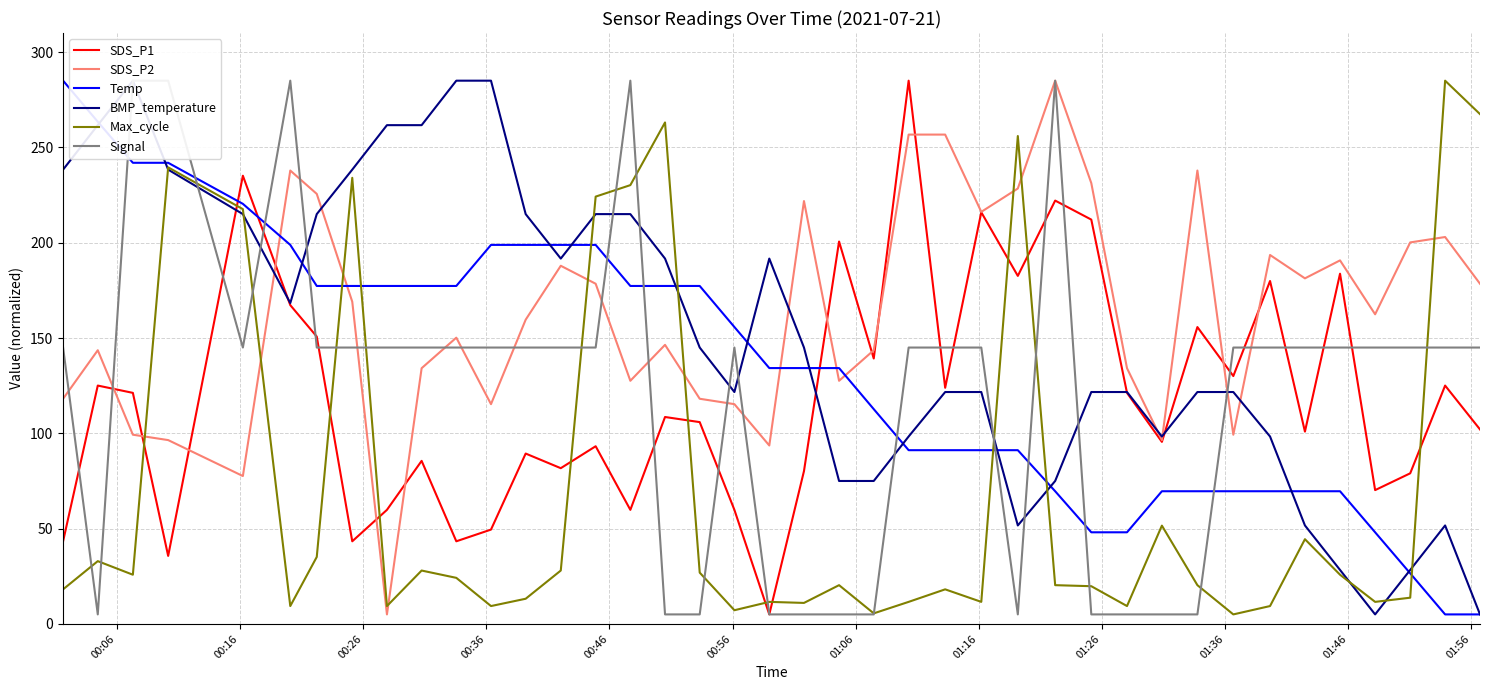

At how many categories does at least one series exceed 251?

17